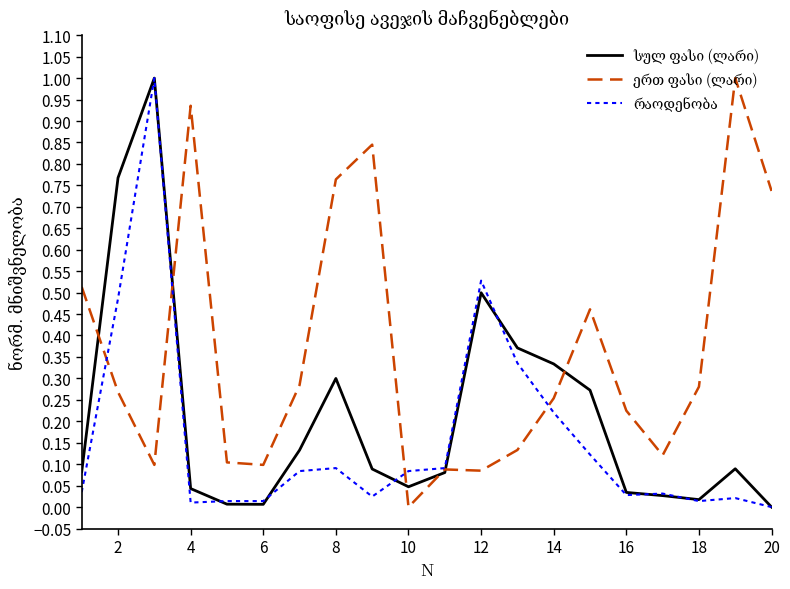

Does the chart have visible grid lines?

No